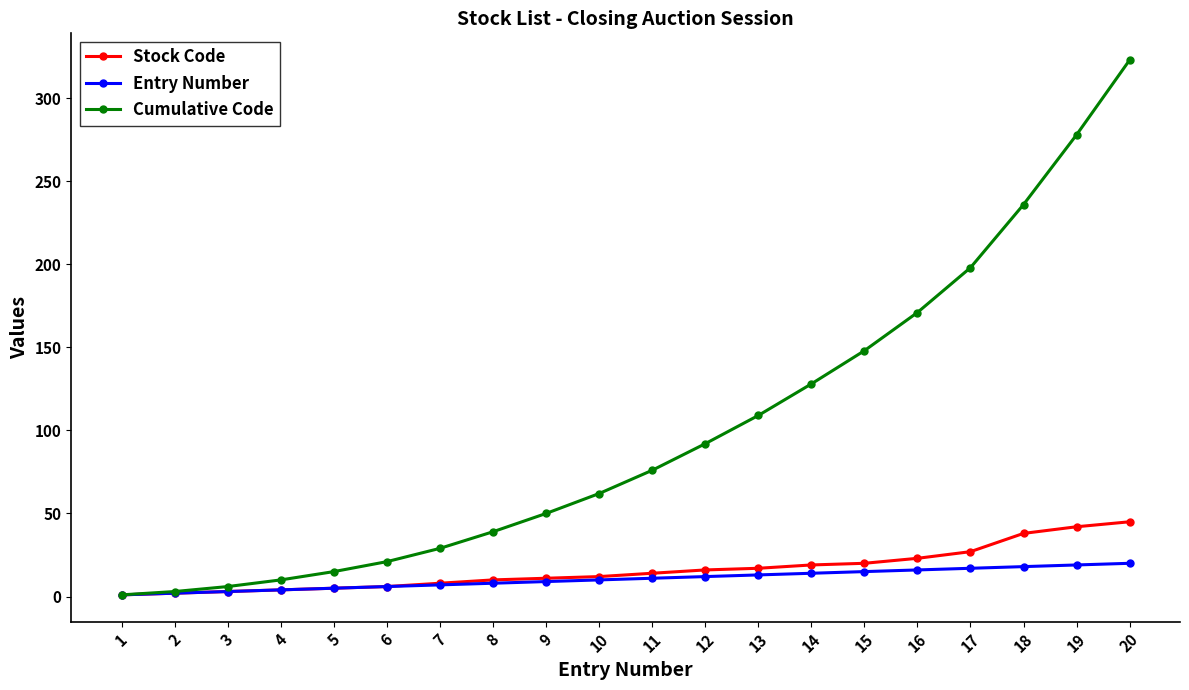

Rank the series at 20 from lowest to highest value.

Entry Number, Stock Code, Cumulative Code